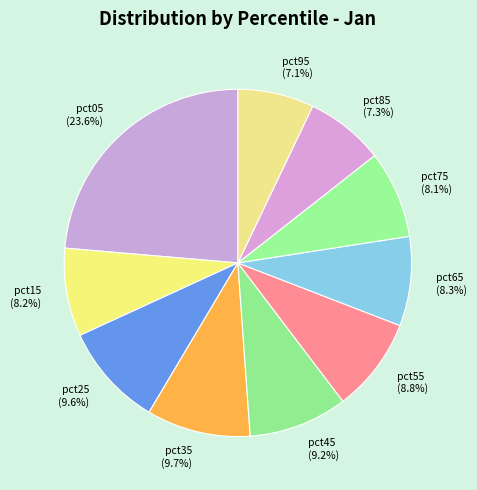

What percentage is the pct85 slice, to the nearest percent?

7%